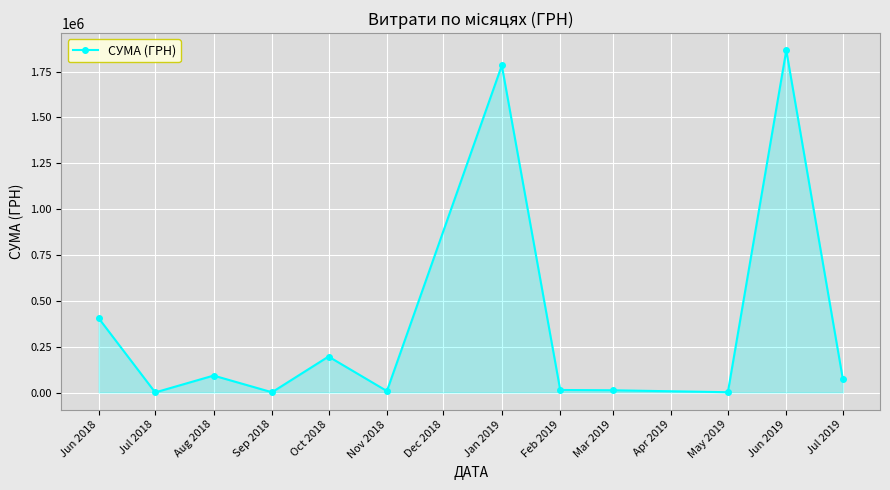

How many lines are shown in the chart?

1